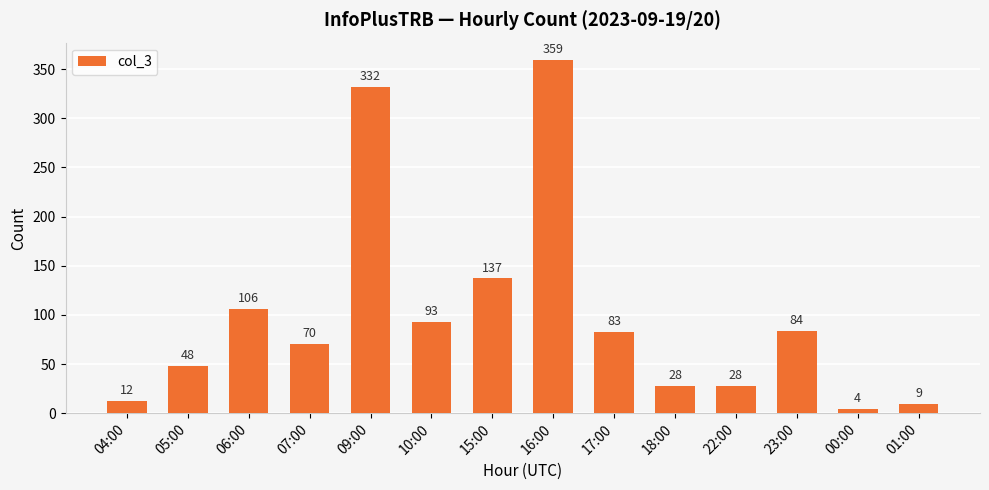

Which label corresponds to the largest value in the chart?

16:00